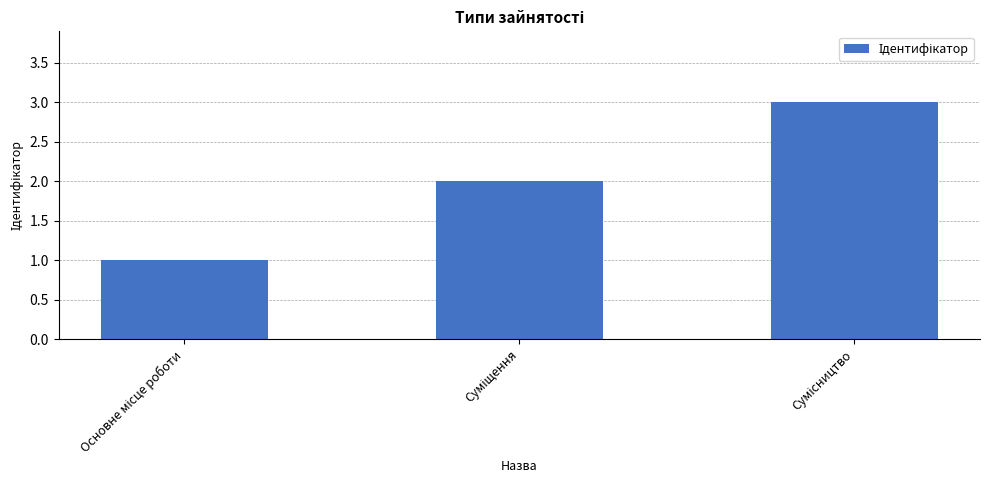

What is the maximum value shown in the chart?

3